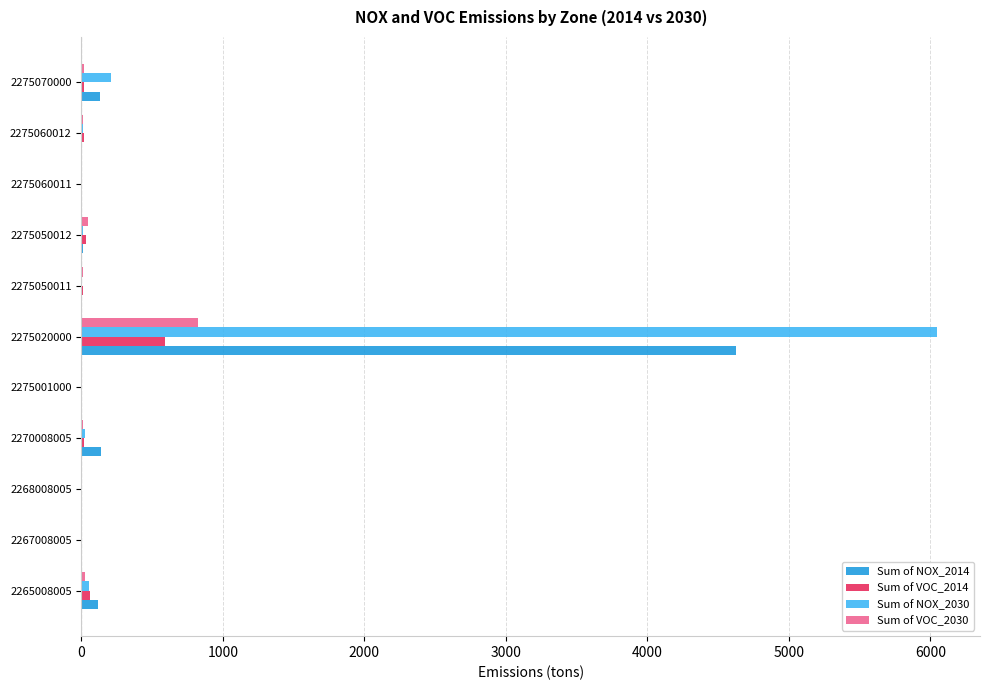

At which category is the sum across all series the highest?

2275020000